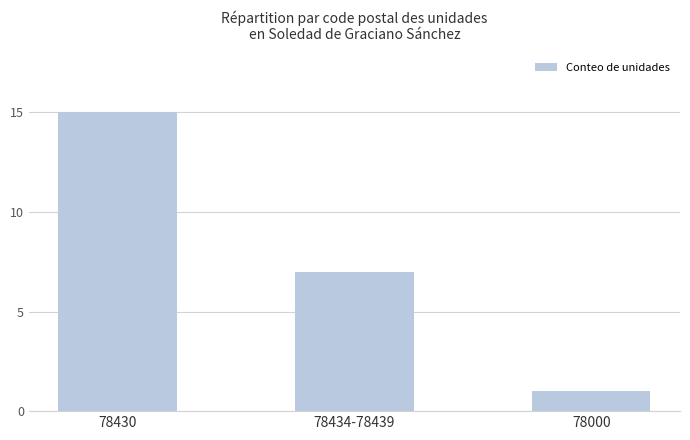

Is it true that the value at 78430 is 7?

False